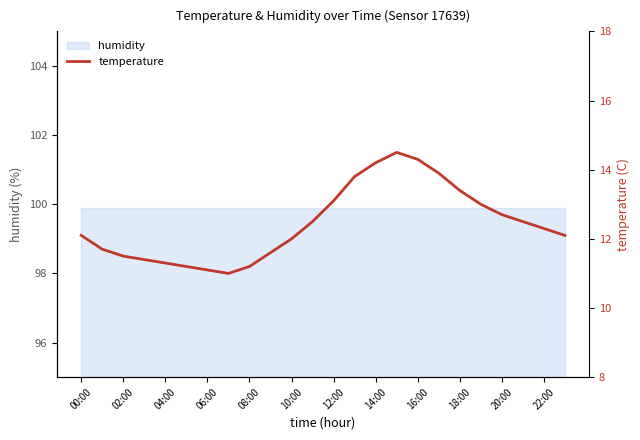

How many categories are shown in the chart?

24